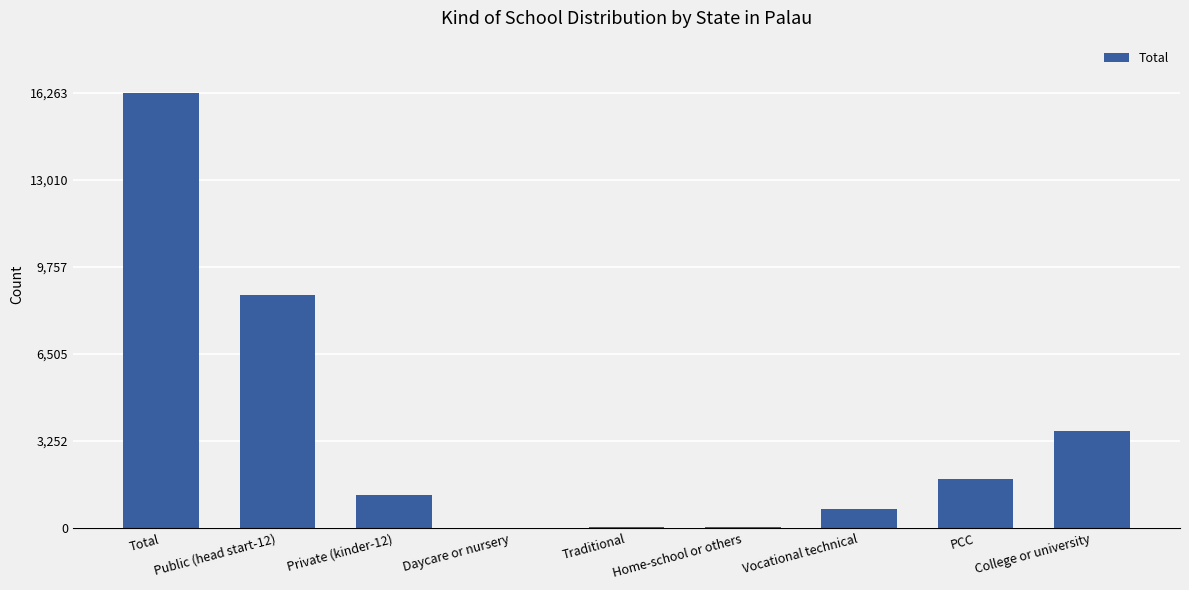

Which label corresponds to the largest value in the chart?

Total